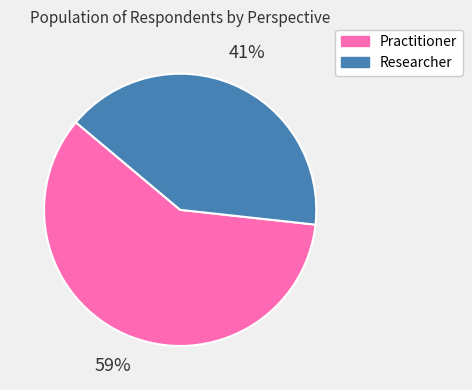

The Practitioner slice represents 59% of the pie. True or false?

True